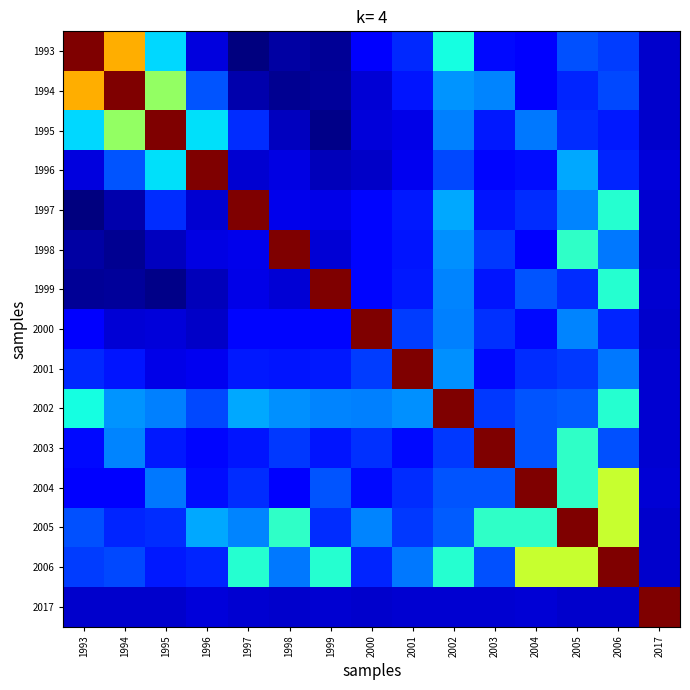

Which series has the largest total across all categories?

2006